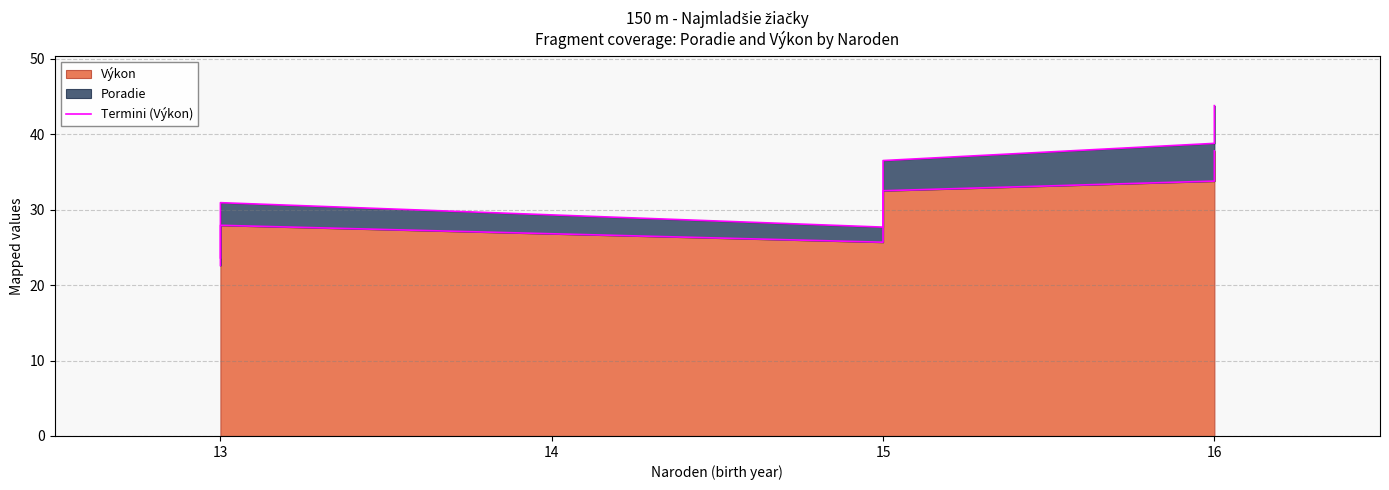

The chart shows a value of 37.2 at 13. True or false?

False